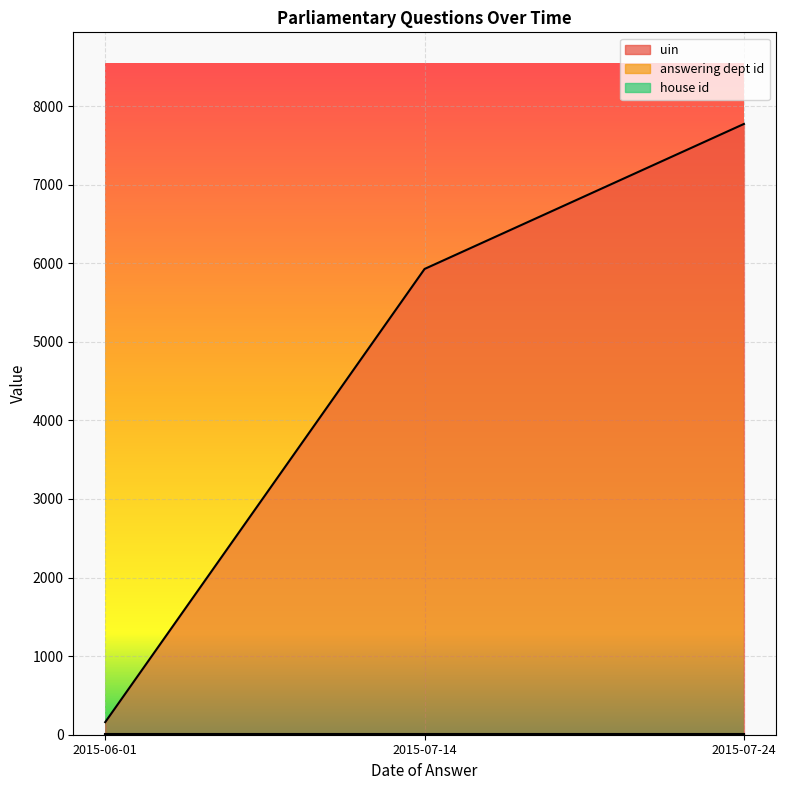

The value of house id at 2015-07-14 is 1. True or false?

True